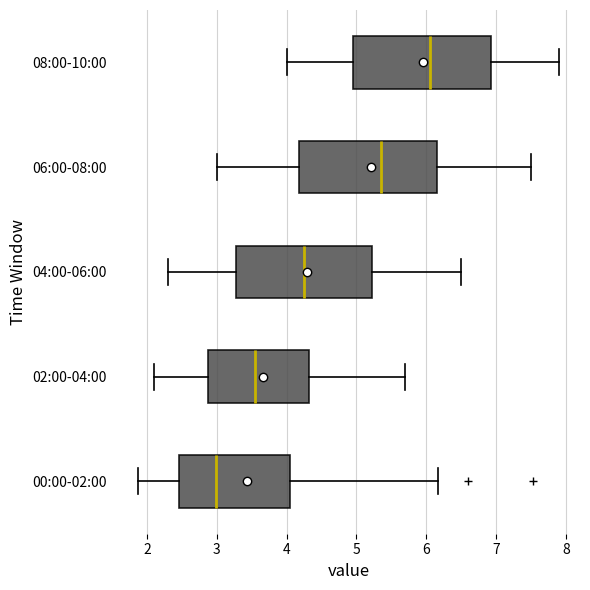

Reading bottom to top, read every box against the x-axis: the position of its median line, the range the box covers, and the ends of its whiskers. The values are not printed on the chart, so give them approximately, as read against the axis.

00:00-02:00: median 3.0, box 2.5 to 4.0, whiskers 1.9 to 6.2
02:00-04:00: median 3.6, box 2.9 to 4.3, whiskers 2.1 to 5.7
04:00-06:00: median 4.3, box 3.3 to 5.2, whiskers 2.3 to 6.5
06:00-08:00: median 5.4, box 4.2 to 6.2, whiskers 3.0 to 7.5
08:00-10:00: median 6.1, box 5.0 to 6.9, whiskers 4.0 to 7.9